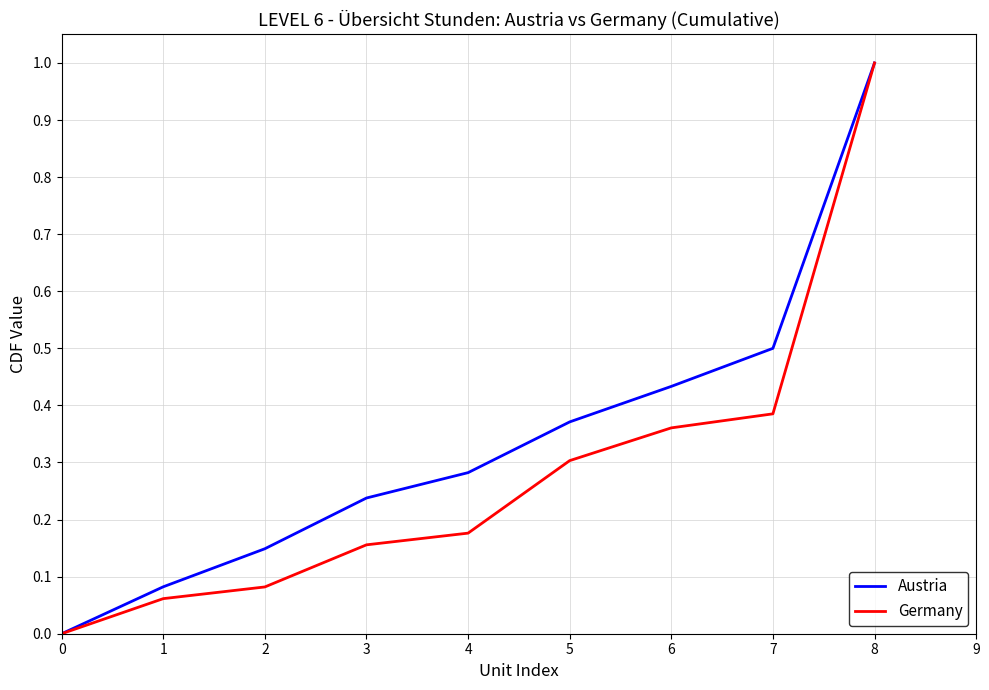

True or false: Austria has a value of 1.0 at 8.

True